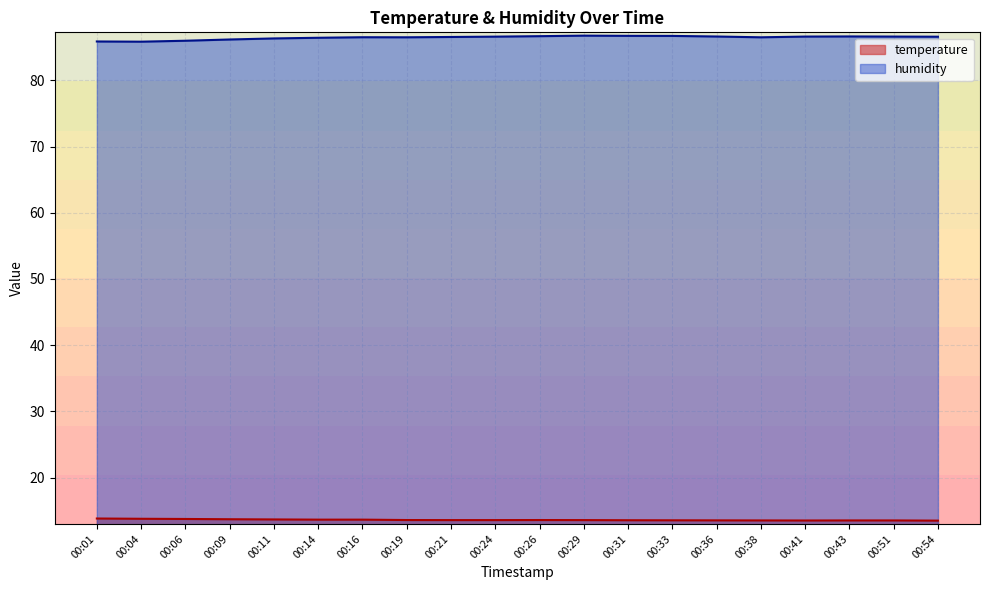

What is the highest value of the temperature series?

13.8